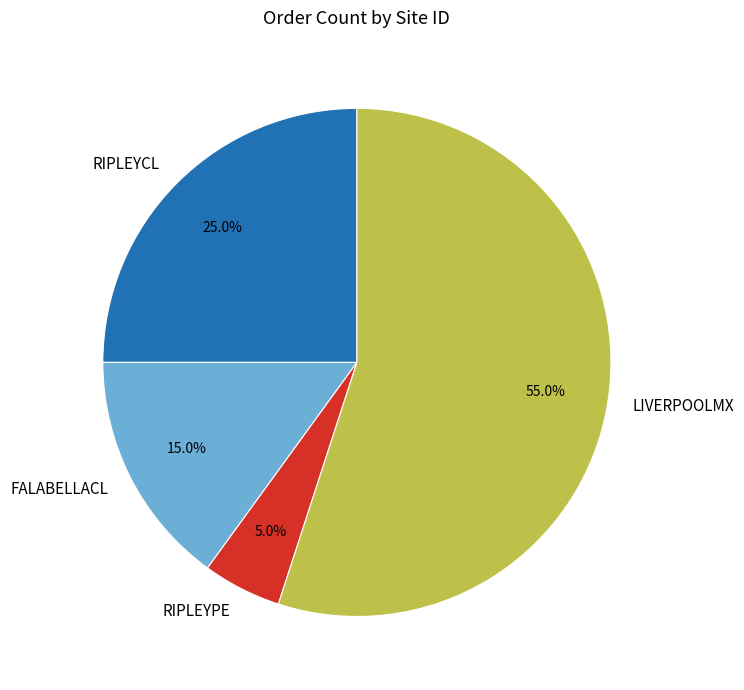

Is there any slice that represents more than half of the pie?

Yes